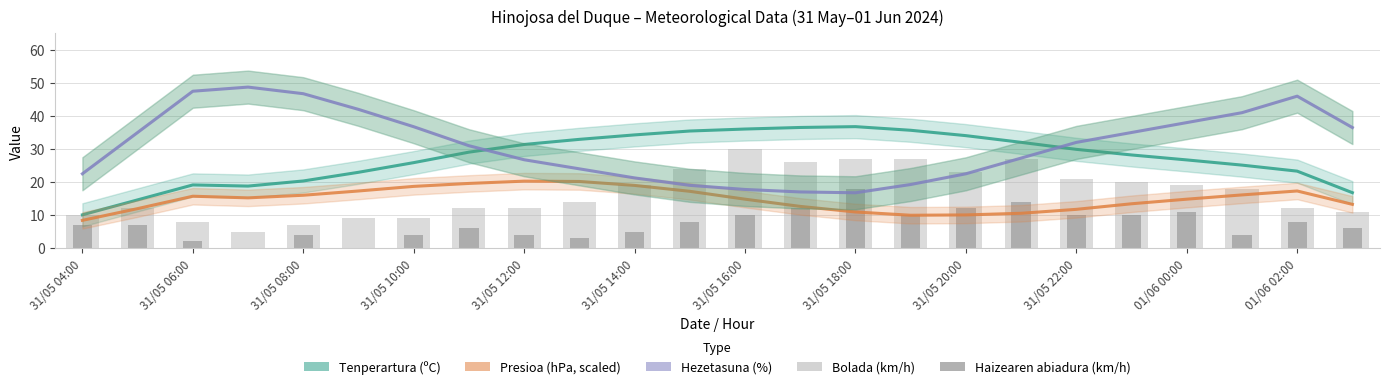

The value of Haizearen abiadura (km/h) at 17 is 14.0. True or false?

True